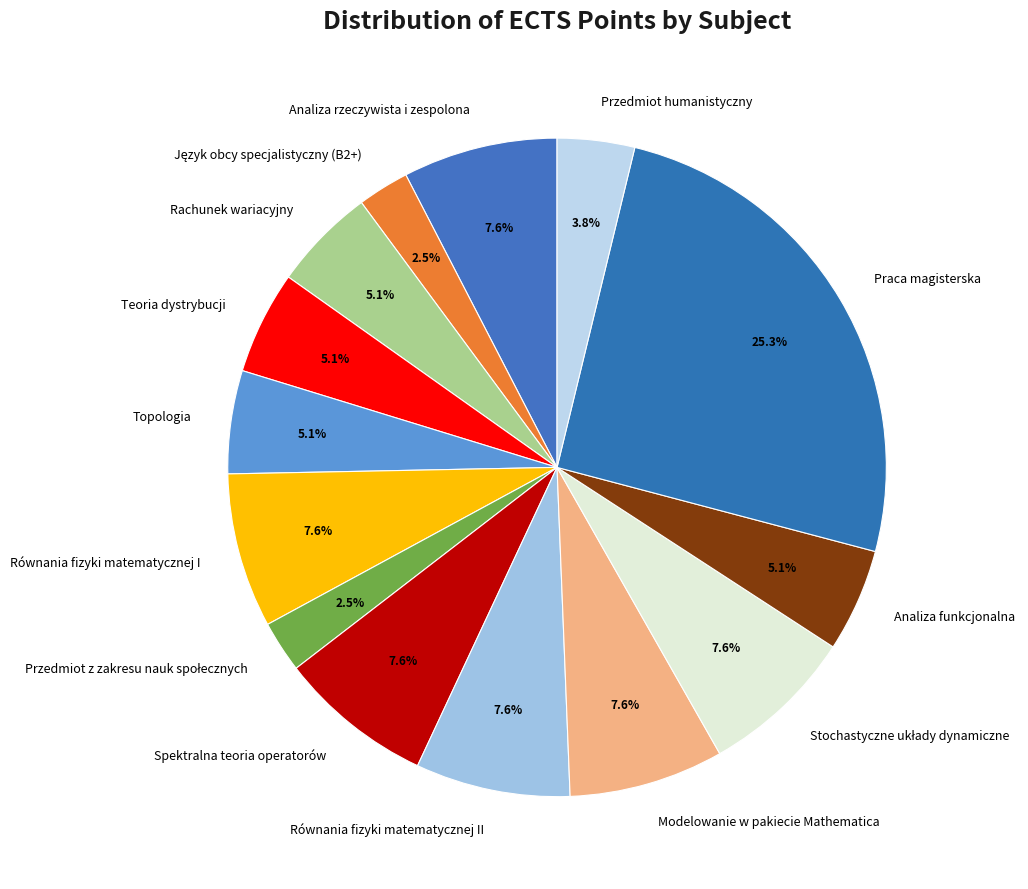

What percentage is the Analiza funkcjonalna slice, to the nearest percent?

5%